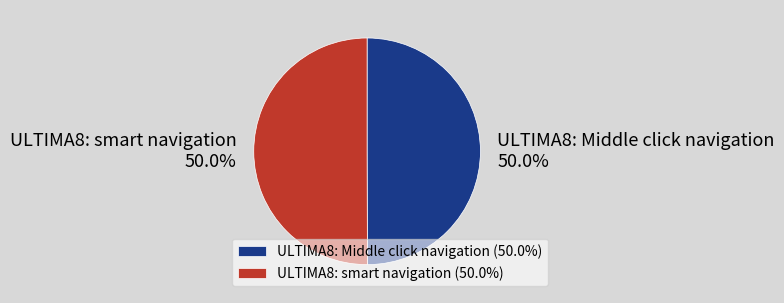

True or false: ULTIMA8: smart navigation accounts for 56% of the total.

False